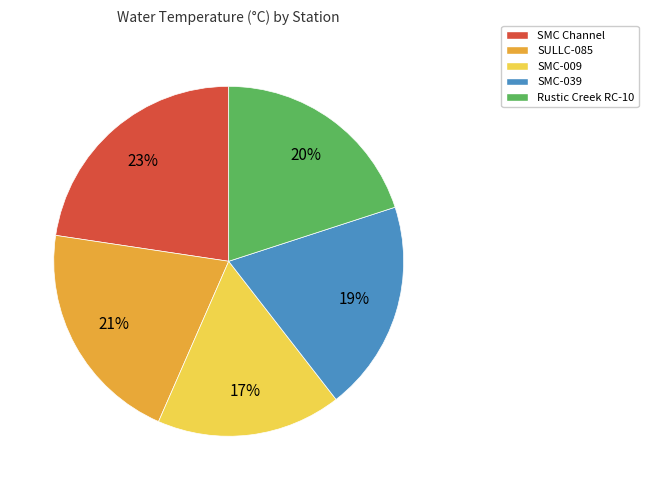

To the nearest percent, what is the difference between the largest and smallest slice percentages?

6%